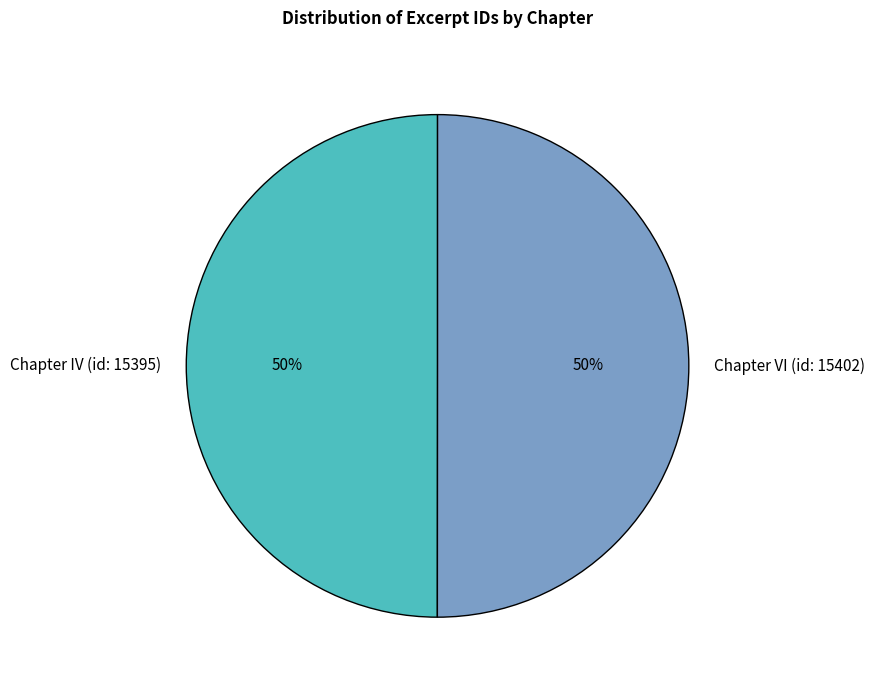

Count the number of slices in the pie.

2